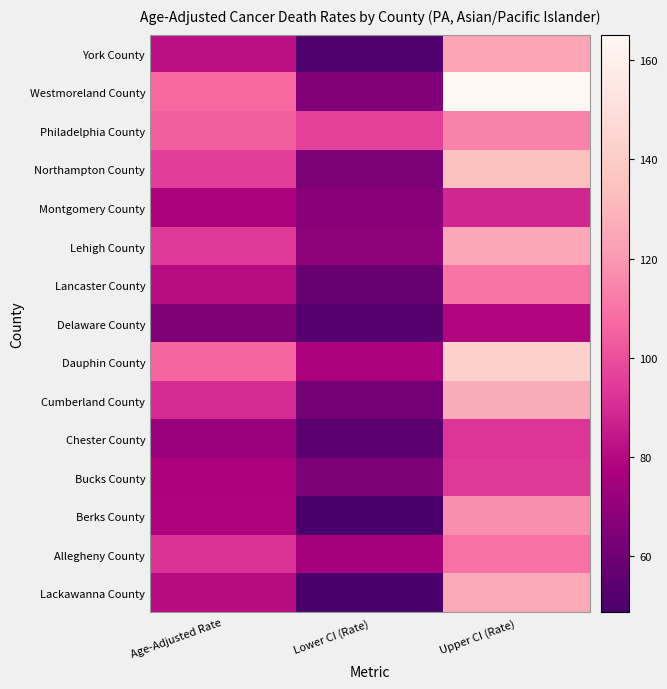

Reading right to left, what are all the values shown in this chart?

York County: Upper CI (Rate)=123.7	Lower CI (Rate)=51.4	Age-Adjusted Rate=82.2
Westmoreland County: Upper CI (Rate)=165.1	Lower CI (Rate)=65.6	Age-Adjusted Rate=106.9
Philadelphia County: Upper CI (Rate)=114.1	Lower CI (Rate)=95.6	Age-Adjusted Rate=104.5
Northampton County: Upper CI (Rate)=134.6	Lower CI (Rate)=64.3	Age-Adjusted Rate=95.1
Montgomery County: Upper CI (Rate)=88.6	Lower CI (Rate)=67.4	Age-Adjusted Rate=77.5
Lehigh County: Upper CI (Rate)=124.8	Lower CI (Rate)=68.9	Age-Adjusted Rate=94.0
Lancaster County: Upper CI (Rate)=110.2	Lower CI (Rate)=58.3	Age-Adjusted Rate=81.4
Delaware County: Upper CI (Rate)=79.6	Lower CI (Rate)=52.4	Age-Adjusted Rate=65.0
Dauphin County: Upper CI (Rate)=142.0	Lower CI (Rate)=77.0	Age-Adjusted Rate=106.3
Cumberland County: Upper CI (Rate)=126.0	Lower CI (Rate)=61.6	Age-Adjusted Rate=90.0
Chester County: Upper CI (Rate)=92.4	Lower CI (Rate)=54.9	Age-Adjusted Rate=72.1
Bucks County: Upper CI (Rate)=94.0	Lower CI (Rate)=64.2	Age-Adjusted Rate=78.1
Berks County: Upper CI (Rate)=117.3	Lower CI (Rate)=49.6	Age-Adjusted Rate=78.3
Allegheny County: Upper CI (Rate)=109.4	Lower CI (Rate)=75.6	Age-Adjusted Rate=91.5
Lackawanna County: Upper CI (Rate)=125.1	Lower CI (Rate)=48.7	Age-Adjusted Rate=80.8